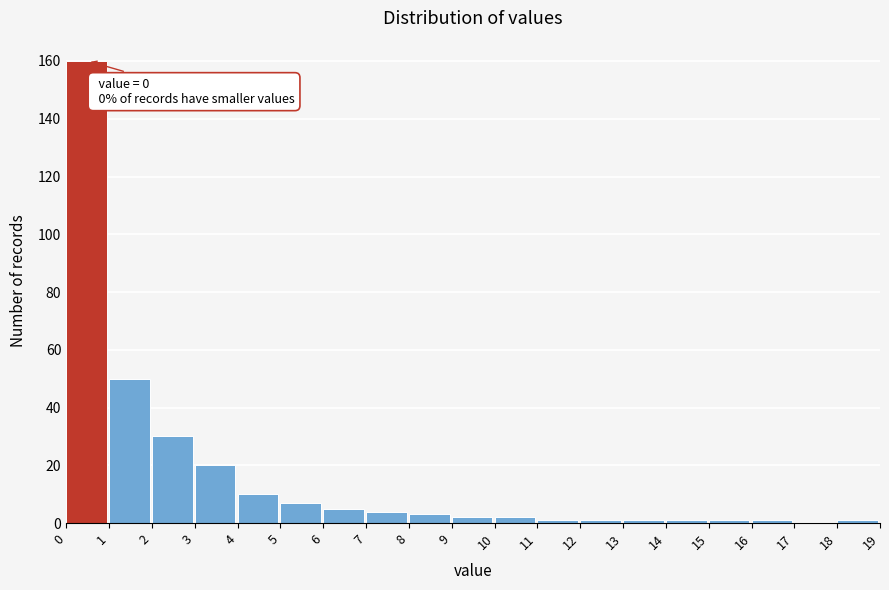

Over which range of the x-axis is the bar tallest?

0 to 1